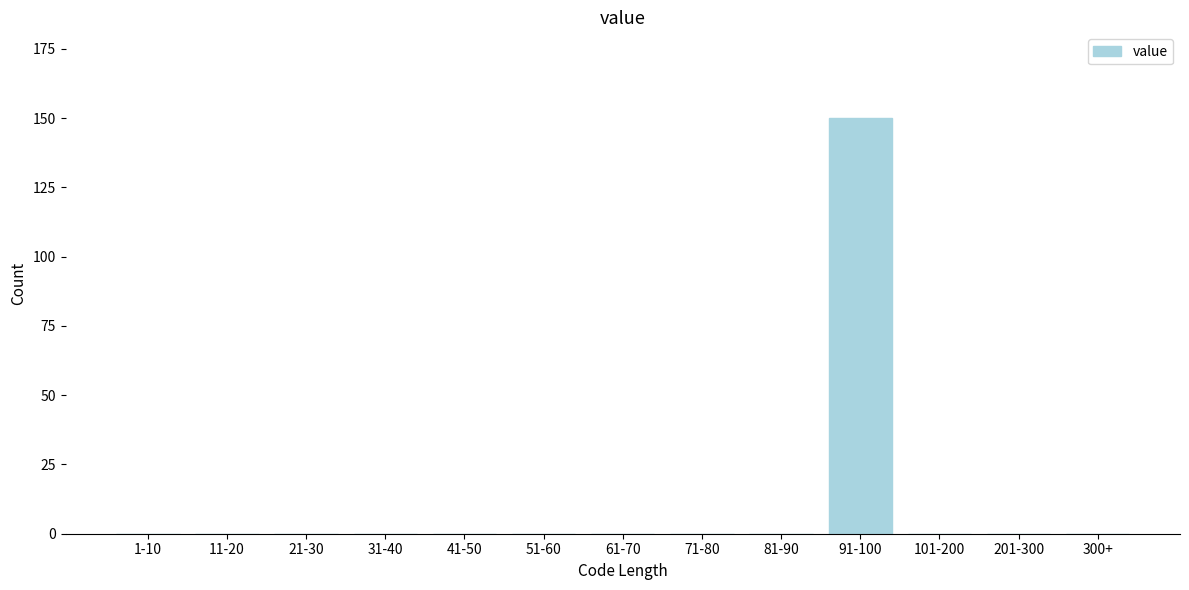

Reading left to right, what are all the values shown in this chart?

1-10=0	11-20=0	21-30=0	31-40=0	41-50=0	51-60=0	61-70=0	71-80=0	81-90=0	91-100=150	101-200=0	201-300=0	300+=0